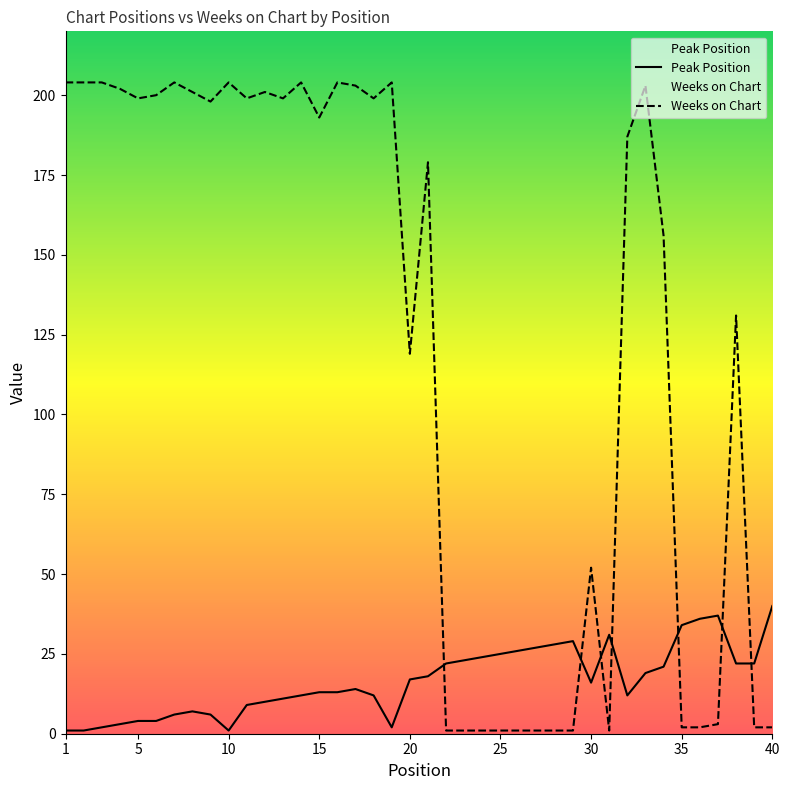

In Weeks on Chart, how many points are lower than both neighbors (excluding endpoints)?

8